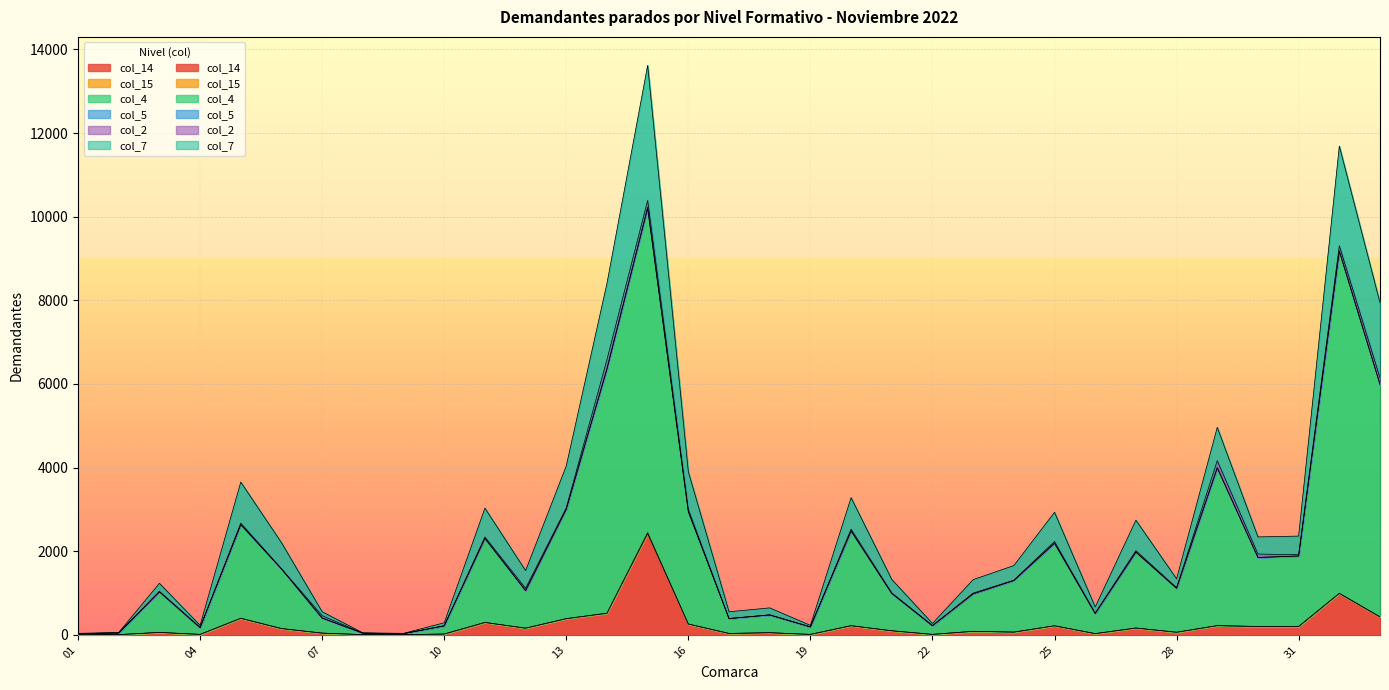

What is the spread (max minus min) of values at 04?

216